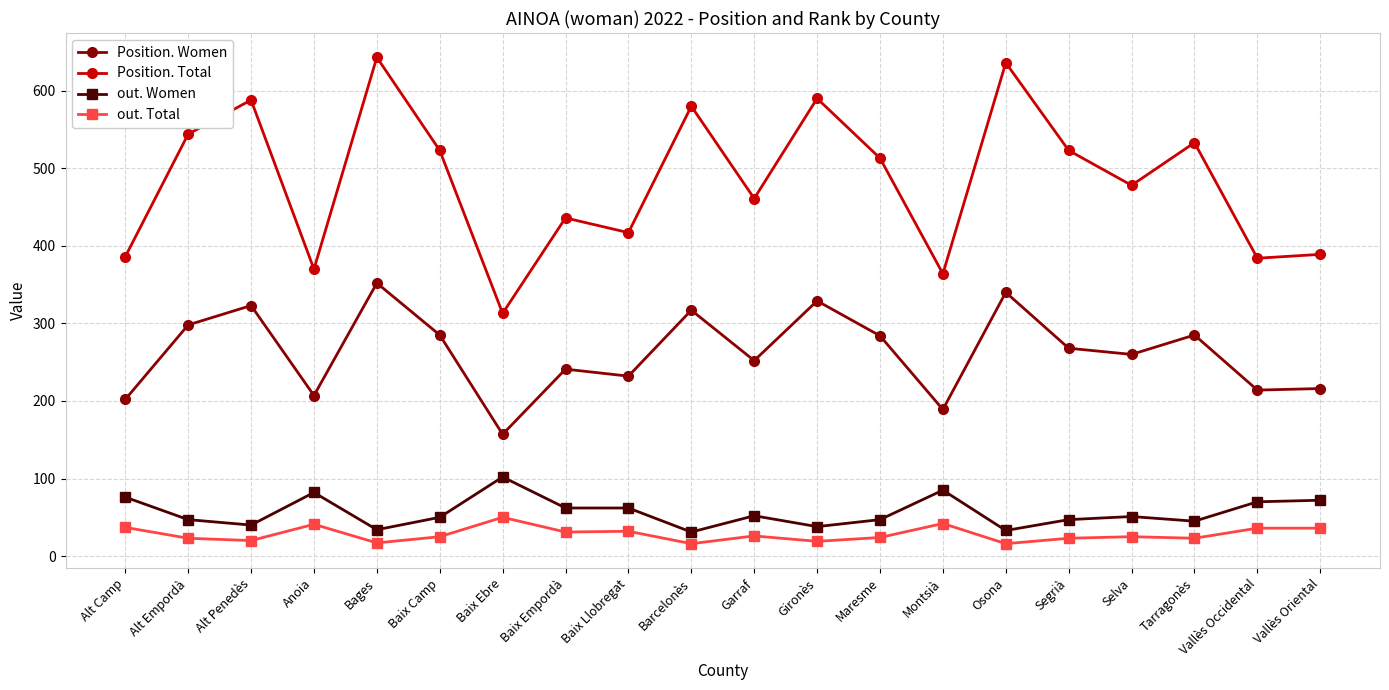

Does the chart have visible grid lines?

Yes